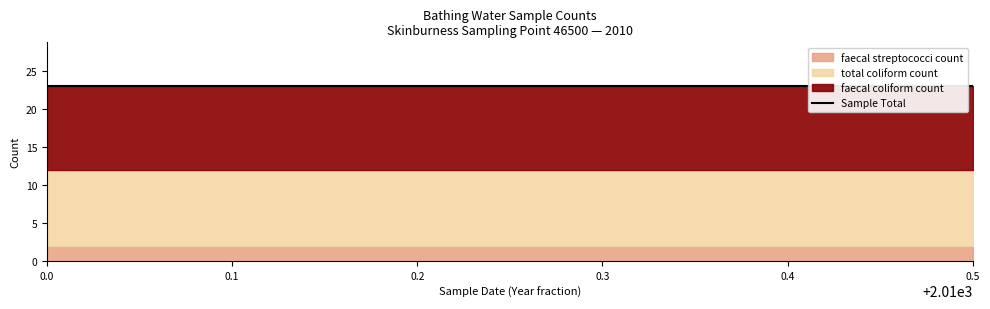

Reading right to left, list all the values displayed in this chart.

faecal coliform count: 2010-05-25T12:05:00=11	2010-05-25T12:05:00=11	2010-05-25T12:05:00=11	2010-05-25T12:05:00=11
faecal streptococci count: 2010-05-25T12:05:00=2	2010-05-25T12:05:00=2	2010-05-25T12:05:00=2	2010-05-25T12:05:00=2
total coliform count: 2010-05-25T12:05:00=10	2010-05-25T12:05:00=10	2010-05-25T12:05:00=10	2010-05-25T12:05:00=10